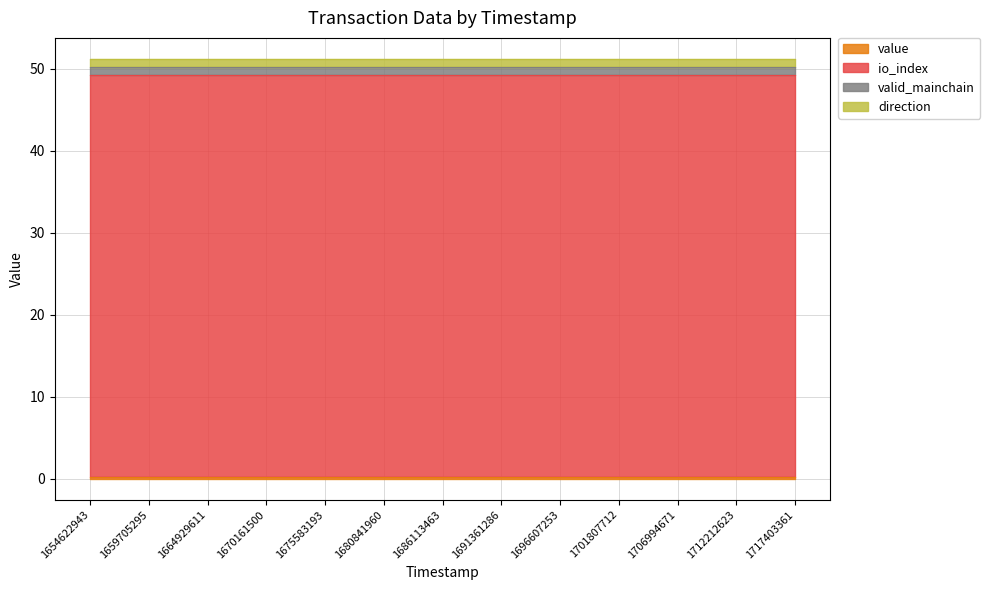

Reading left to right, what are all the values shown in this chart?

value: 1654622943=0.2	1657159352=0.2	1659705295=0.2	1662314554=0.2	1664929611=0.2	1667547515=0.2	1670161500=0.2	1672887708=0.2	1675583193=0.2	1678227254=0.2	1680841960=0.2	1683463216=0.2	1686113463=0.2	1688763602=0.2	1691361286=0.2	1694068899=0.2	1696607253=0.2	1699199931=0.2	1701807712=0.2	1704399385=0.2	1706994671=0.2	1709596146=0.2	1712212623=0.2	1714792168=0.2	1717403361=0.2
io_index: 1654622943=49.0	1657159352=49.0	1659705295=49.0	1662314554=49.0	1664929611=49.0	1667547515=49.0	1670161500=49.0	1672887708=49.0	1675583193=49.0	1678227254=49.0	1680841960=49.0	1683463216=49.0	1686113463=49.0	1688763602=49.0	1691361286=49.0	1694068899=49.0	1696607253=49.0	1699199931=49.0	1701807712=49.0	1704399385=49.0	1706994671=49.0	1709596146=49.0	1712212623=49.0	1714792168=49.0	1717403361=49.0
valid_mainchain: 1654622943=1.0	1657159352=1.0	1659705295=1.0	1662314554=1.0	1664929611=1.0	1667547515=1.0	1670161500=1.0	1672887708=1.0	1675583193=1.0	1678227254=1.0	1680841960=1.0	1683463216=1.0	1686113463=1.0	1688763602=1.0	1691361286=1.0	1694068899=1.0	1696607253=1.0	1699199931=1.0	1701807712=1.0	1704399385=1.0	1706994671=1.0	1709596146=1.0	1712212623=1.0	1714792168=1.0	1717403361=1.0
direction: 1654622943=1.0	1657159352=1.0	1659705295=1.0	1662314554=1.0	1664929611=1.0	1667547515=1.0	1670161500=1.0	1672887708=1.0	1675583193=1.0	1678227254=1.0	1680841960=1.0	1683463216=1.0	1686113463=1.0	1688763602=1.0	1691361286=1.0	1694068899=1.0	1696607253=1.0	1699199931=1.0	1701807712=1.0	1704399385=1.0	1706994671=1.0	1709596146=1.0	1712212623=1.0	1714792168=1.0	1717403361=1.0